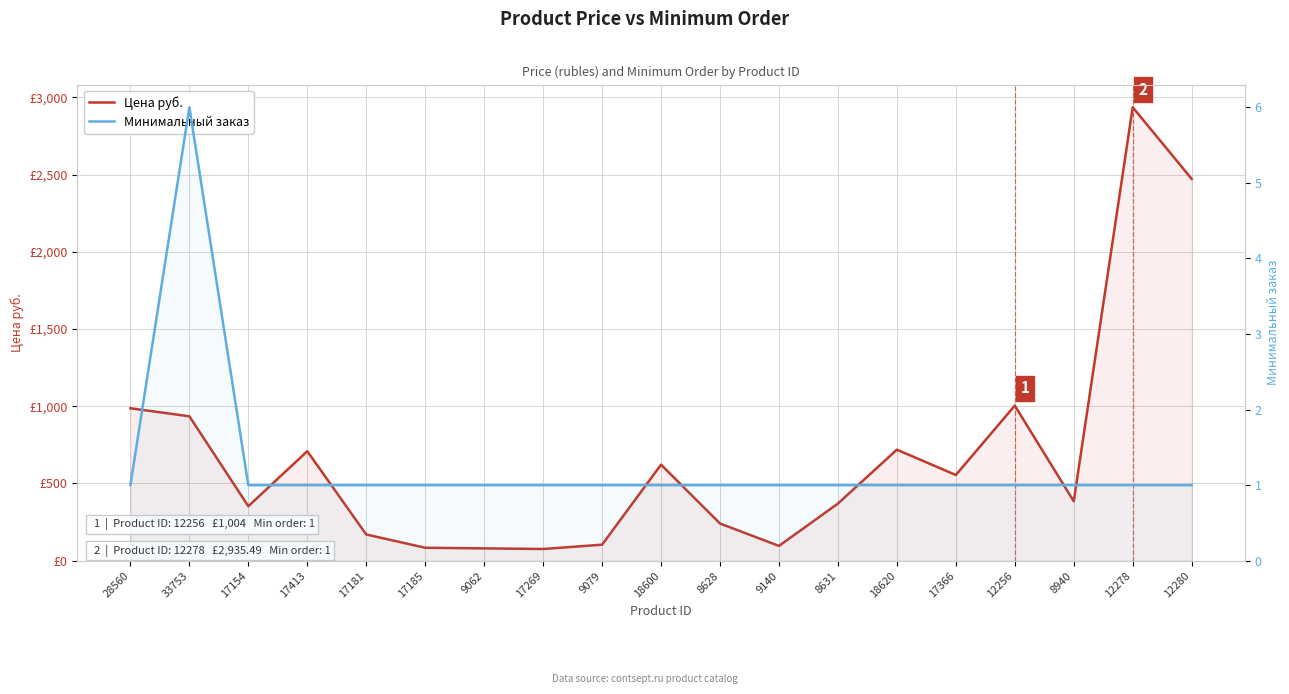

Which series has the largest total across all categories?

Цена руб.